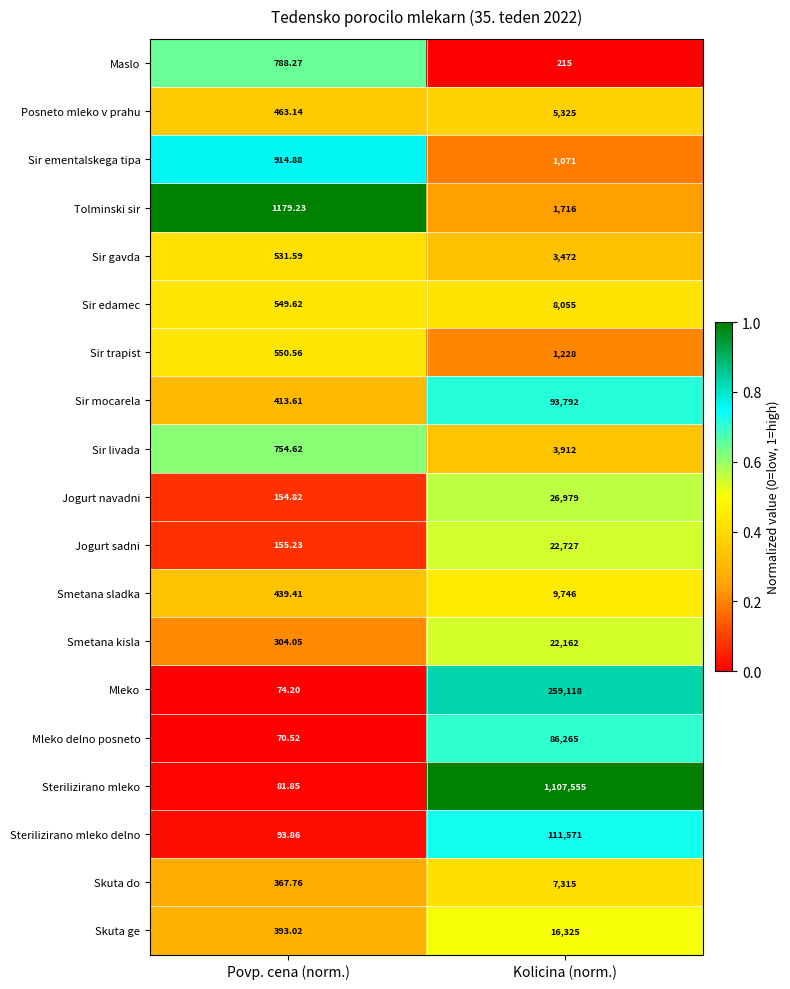

Which label corresponds to the largest value in the chart?

Kolicina (norm.)